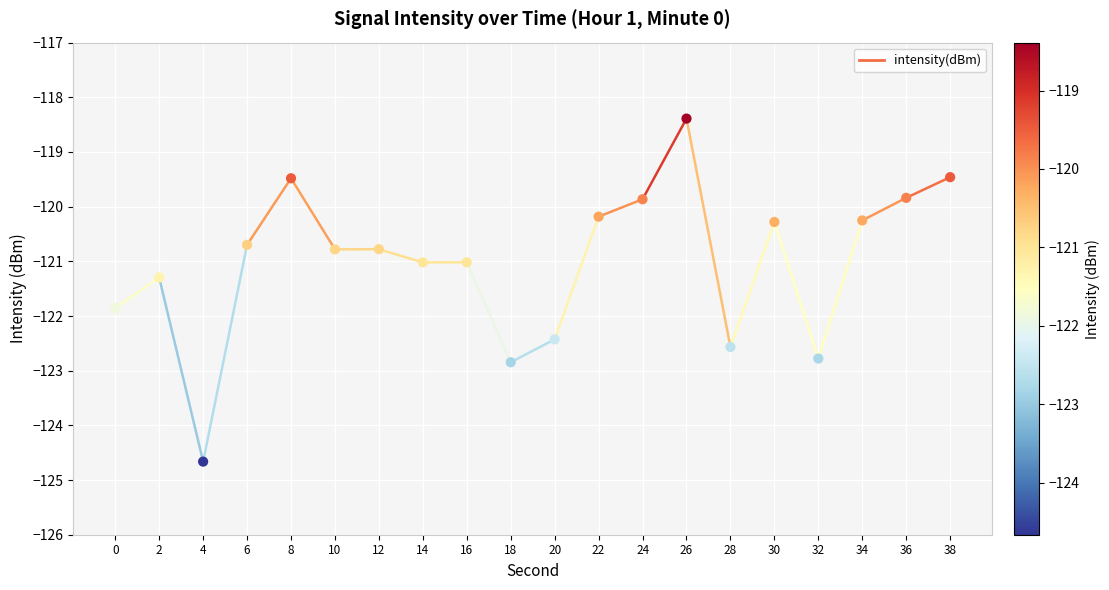

What is the range of Y values (max minus min)?

6.3